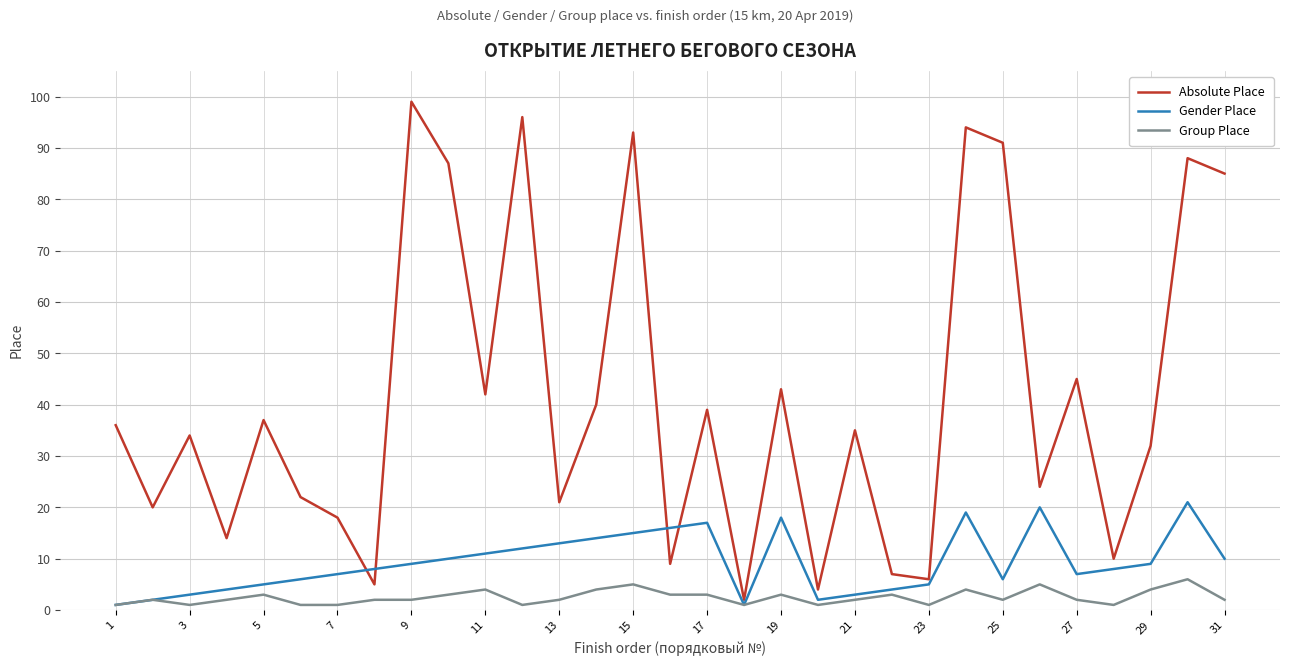

Which series has the largest range (max minus min)?

Absolute Place